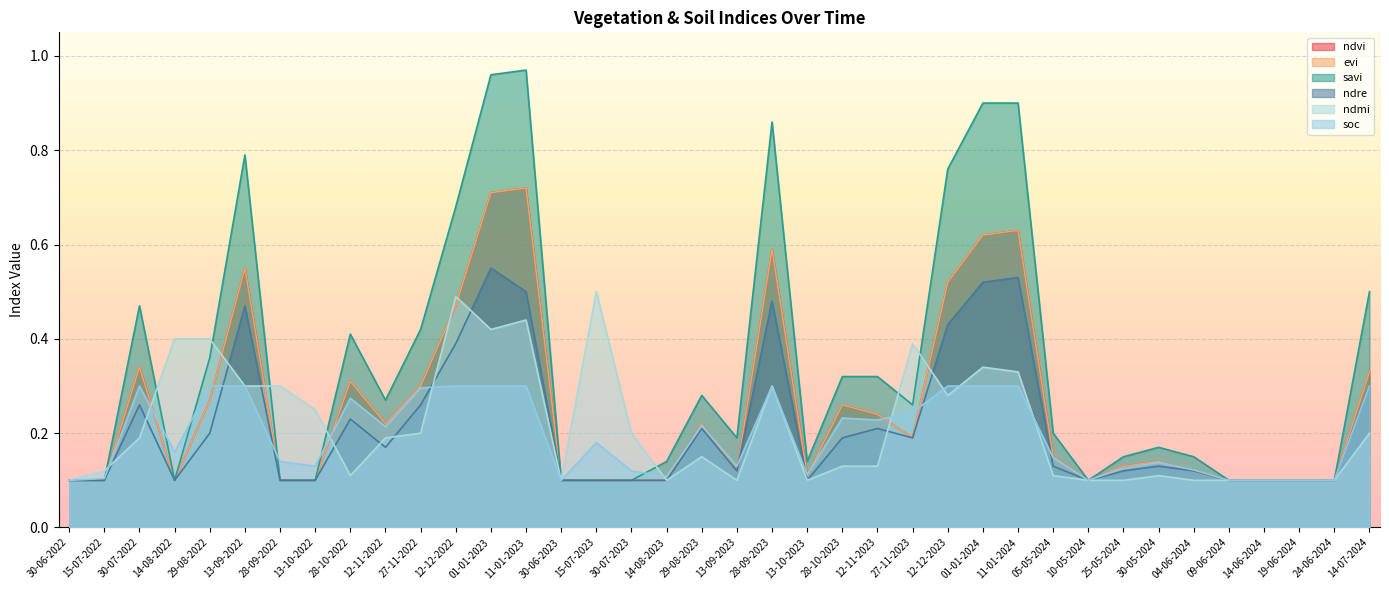

The value of evi at 14-07-2024 is 0.3. True or false?

True